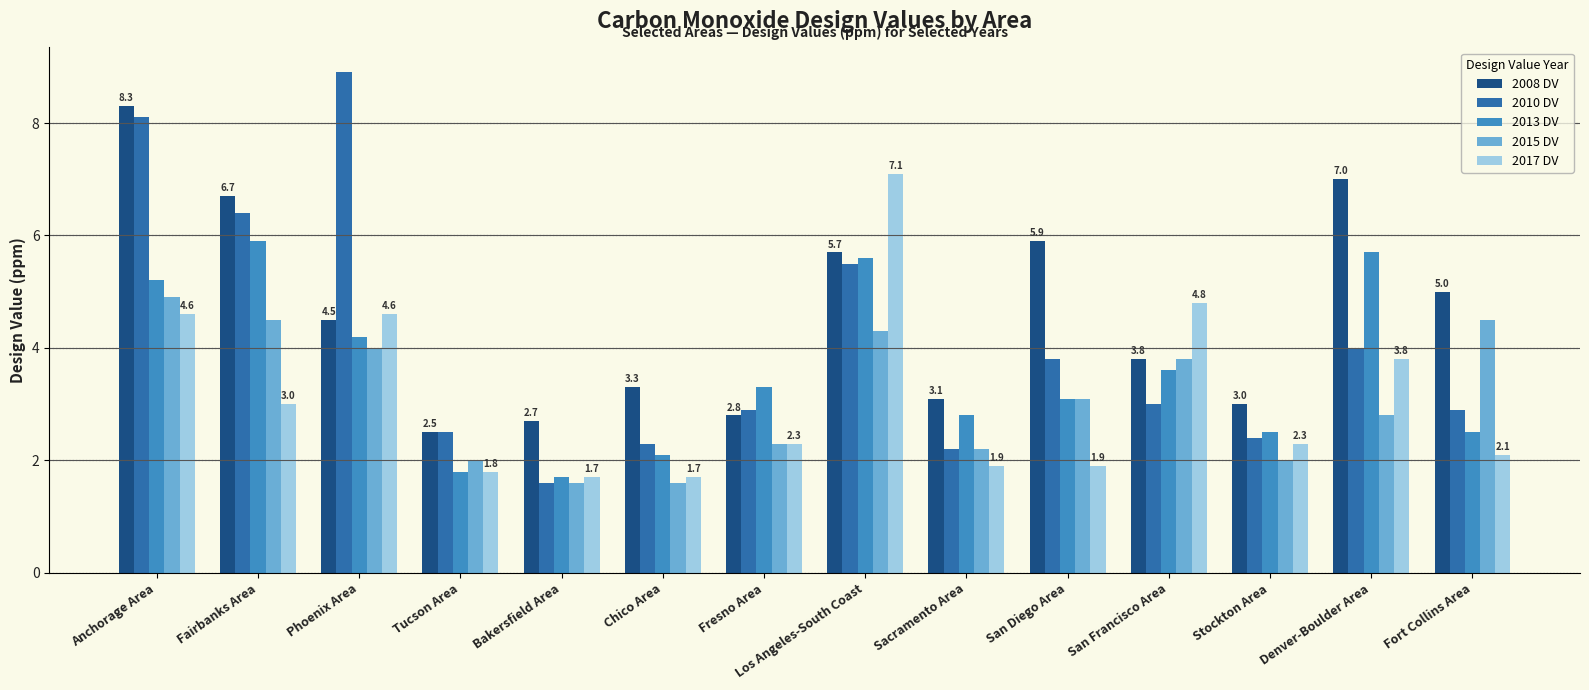

How many bars are there in each group?

5